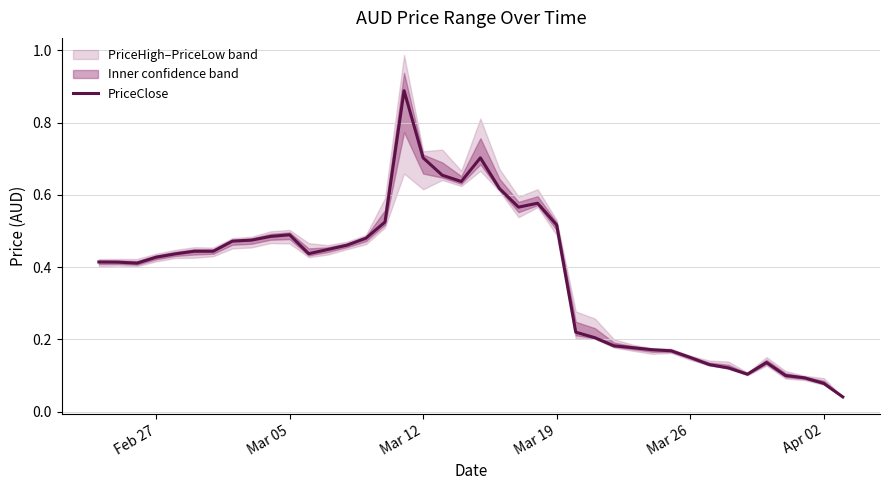

Reading left to right, transcribe all the data shown in this chart.

0.4	0.4	0.4	0.4	0.4	0.4	0.4	0.5	0.5	0.5	0.5	0.4	0.4	0.5	0.5	0.5	0.9	0.7	0.7	0.6	0.7	0.6	0.6	0.6	0.5	0.2	0.2	0.2	0.2	0.2	0.2	0.2	0.1	0.1	0.1	0.1	0.1	0.1	0.1	0.0